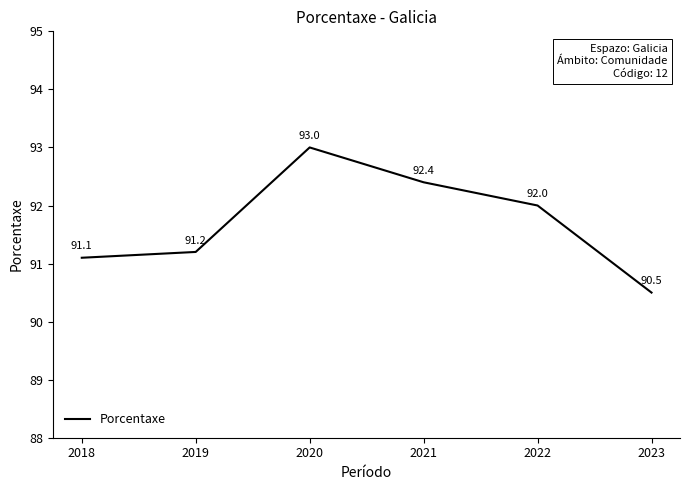

Reading left to right, transcribe all the data shown in this chart.

2018=91.1	2019=91.2	2020=93.0	2021=92.4	2022=92.0	2023=90.5